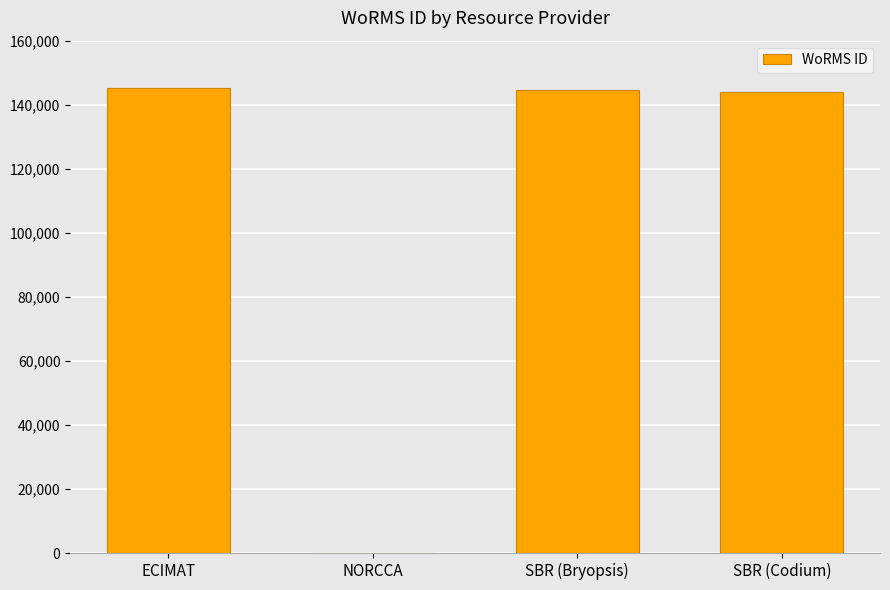

Where does the data first go above 144457?

ECIMAT